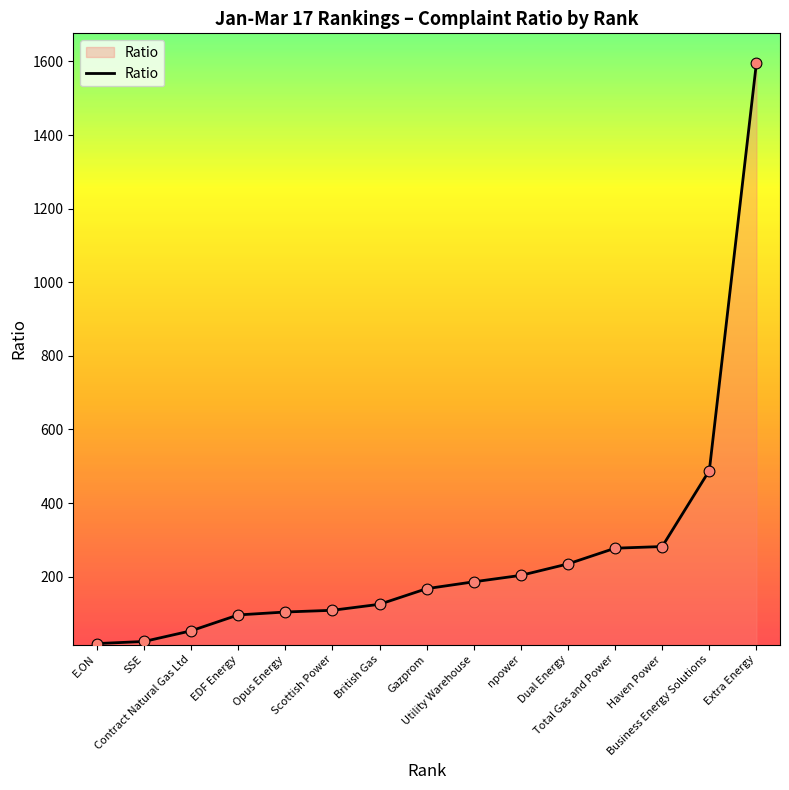

What is the ratio of the value at Extra Energy to the value at SSE?

67.3